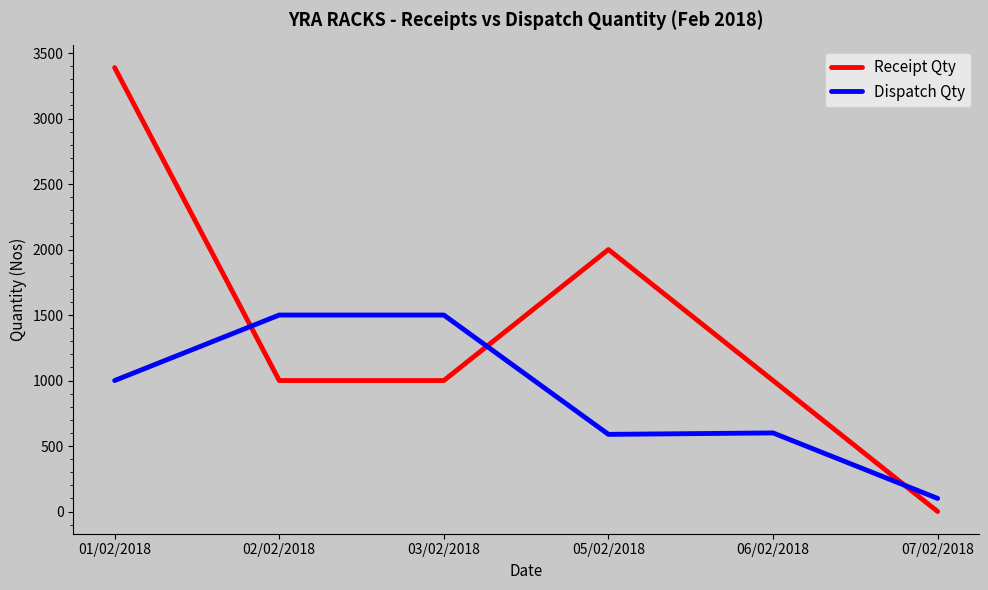

What is the sum of the Receipt Qty values at 02/02/2018 and 01/02/2018?

4389